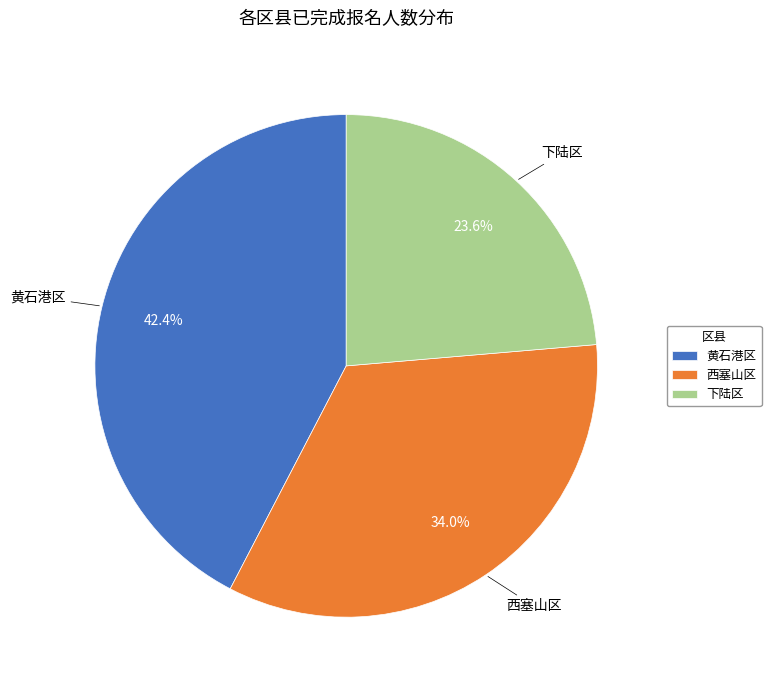

How many segments does this pie chart have?

3